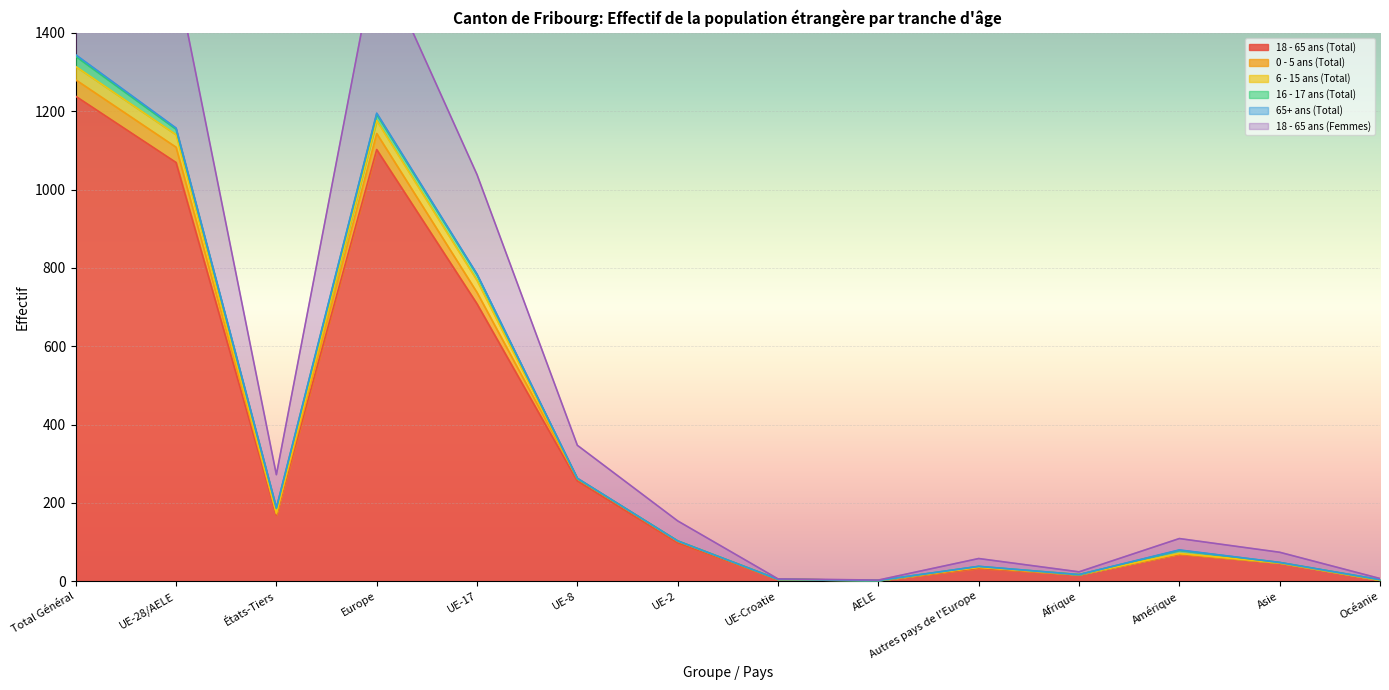

True or false: 18 - 65 ans (Total) has a value of 646 at Europe.

False